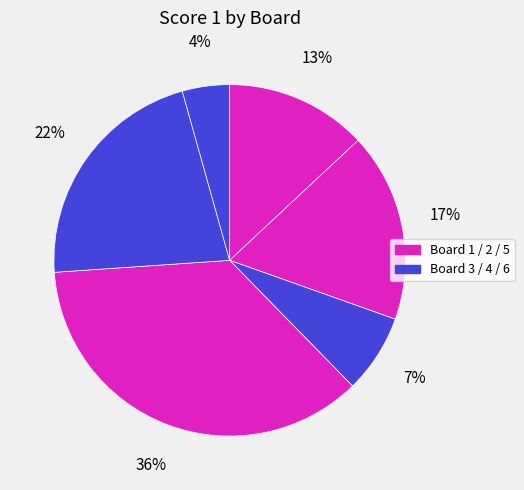

How many segments does this pie chart have?

6